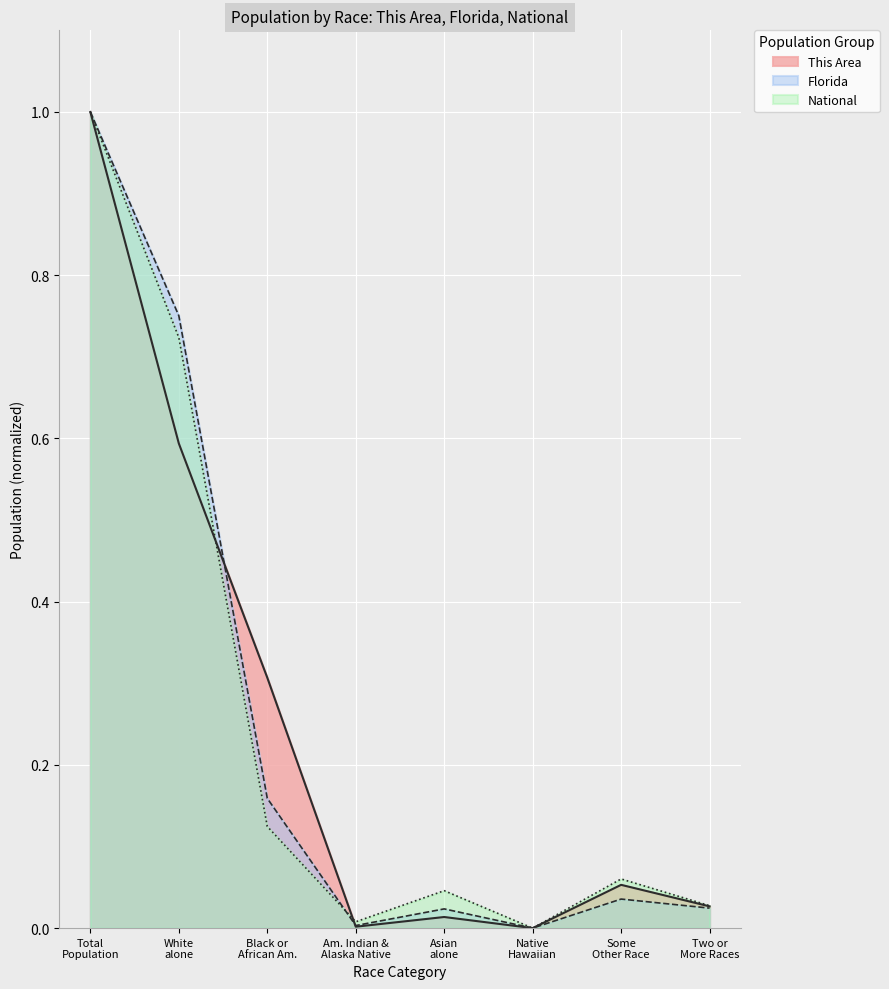

What is the greatest value displayed?

1.0